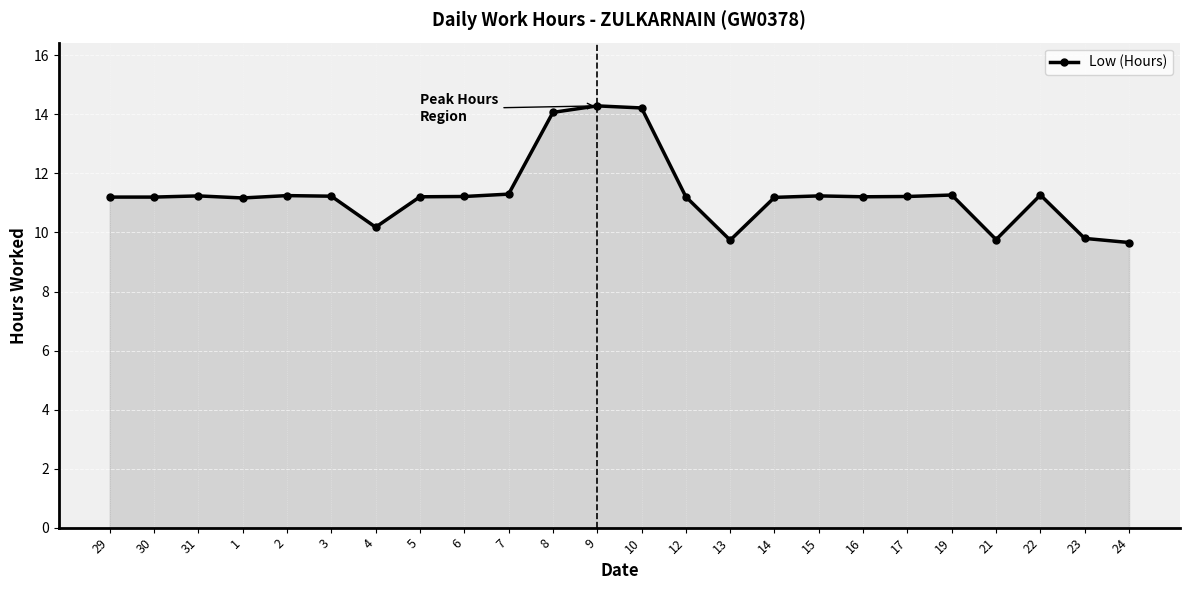

The value at 10 is 3.0. True or false?

False